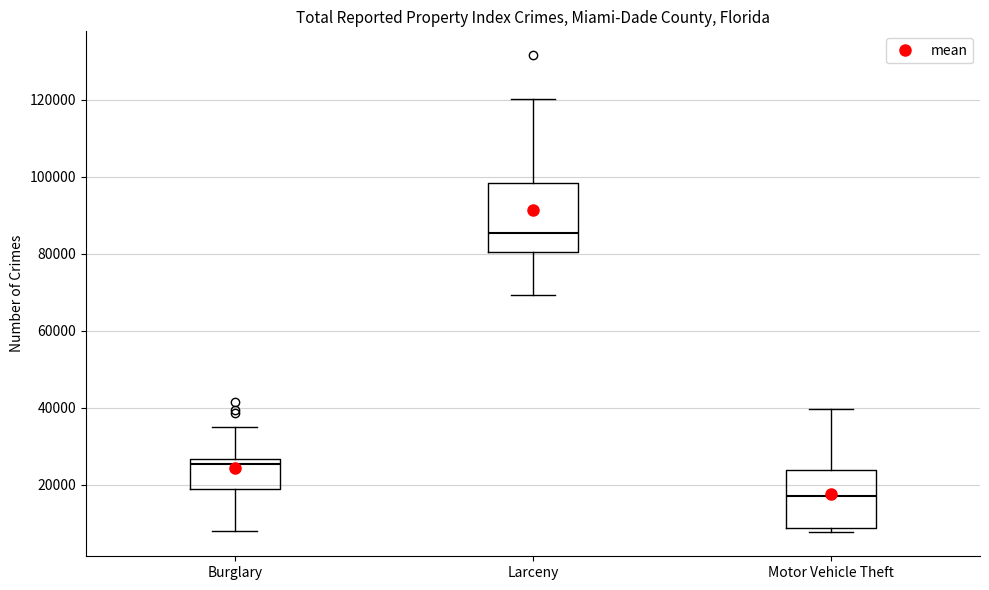

Reading left to right, read every box against the y-axis: the position of its median line, the range the box covers, and the ends of its whiskers. The values are not printed on the chart, so give them approximately, as read against the axis.

Burglary: median 26000 (just below the box's upper edge), box 18000 to 26000, whiskers 8000 to 36000
Larceny: median 86000, box 80000 to 98000, whiskers 70000 to 120000
Motor Vehicle Theft: median 18000, box 8000 to 24000, whiskers 8000 (just below the box's lower edge) to 40000